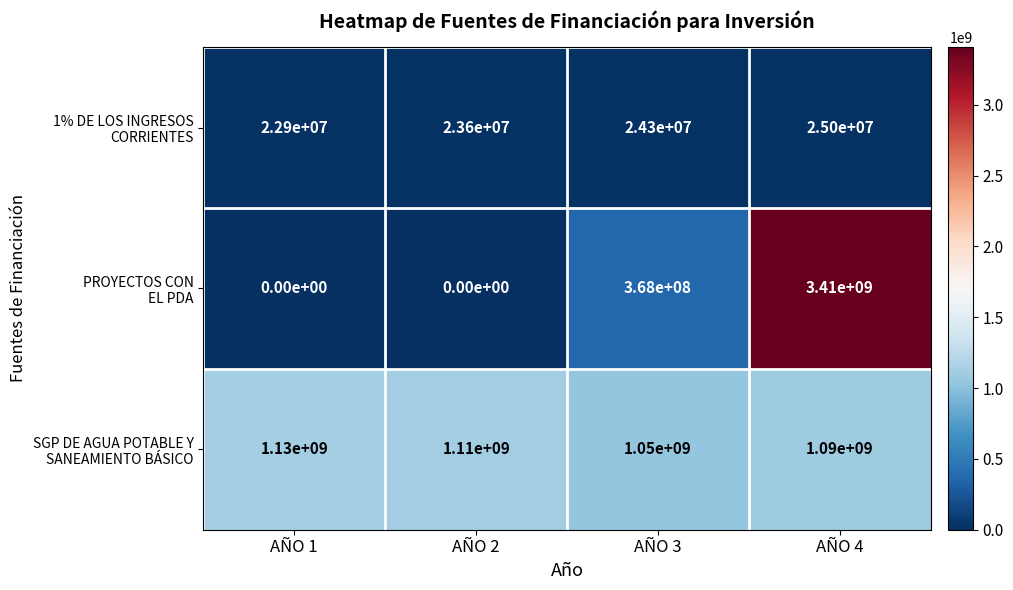

What is the greatest value displayed?

3410000000